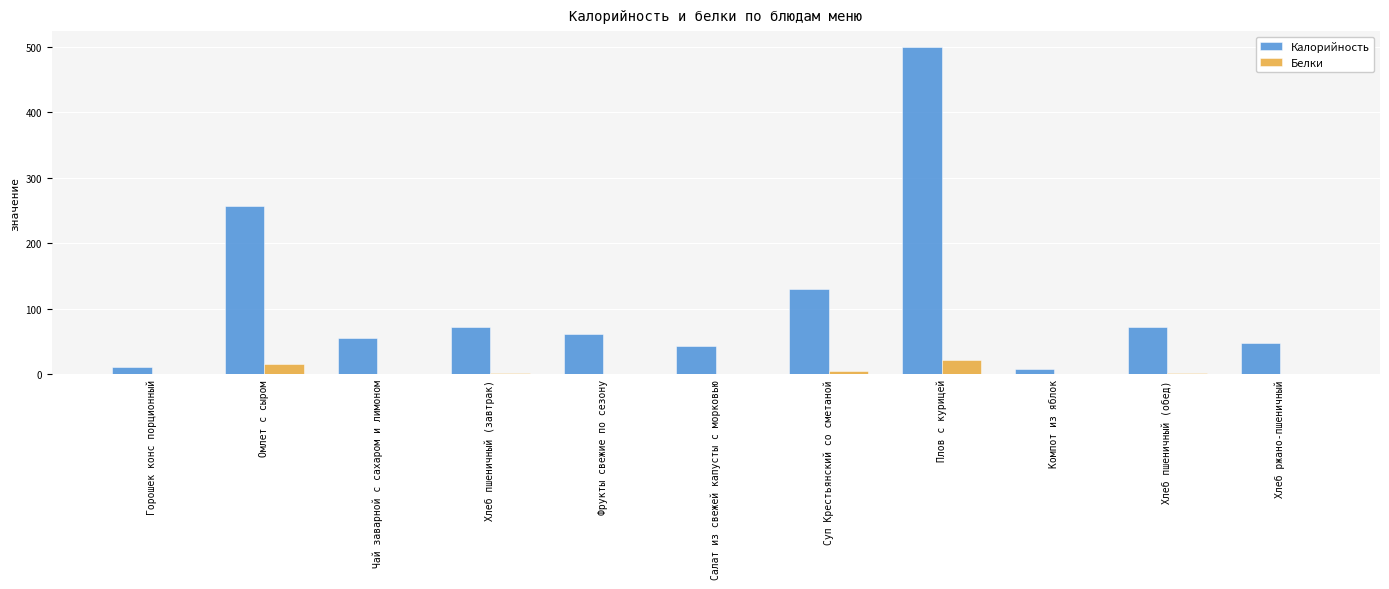

Which series has the largest total across all categories?

Калорийность